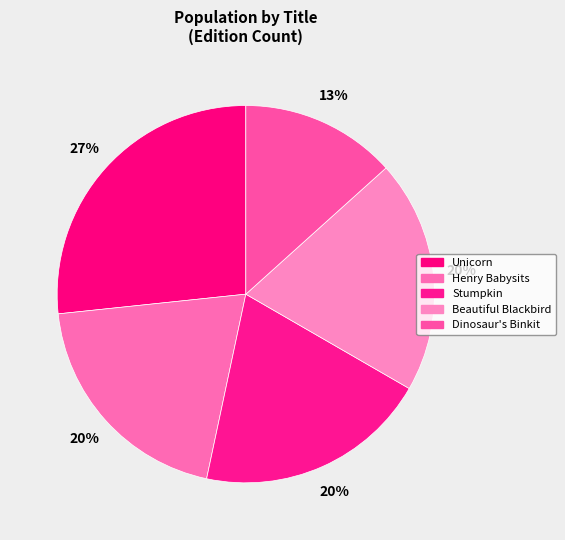

Combined, do Dinosaur's Binkit and Henry Babysits account for over 50%?

No